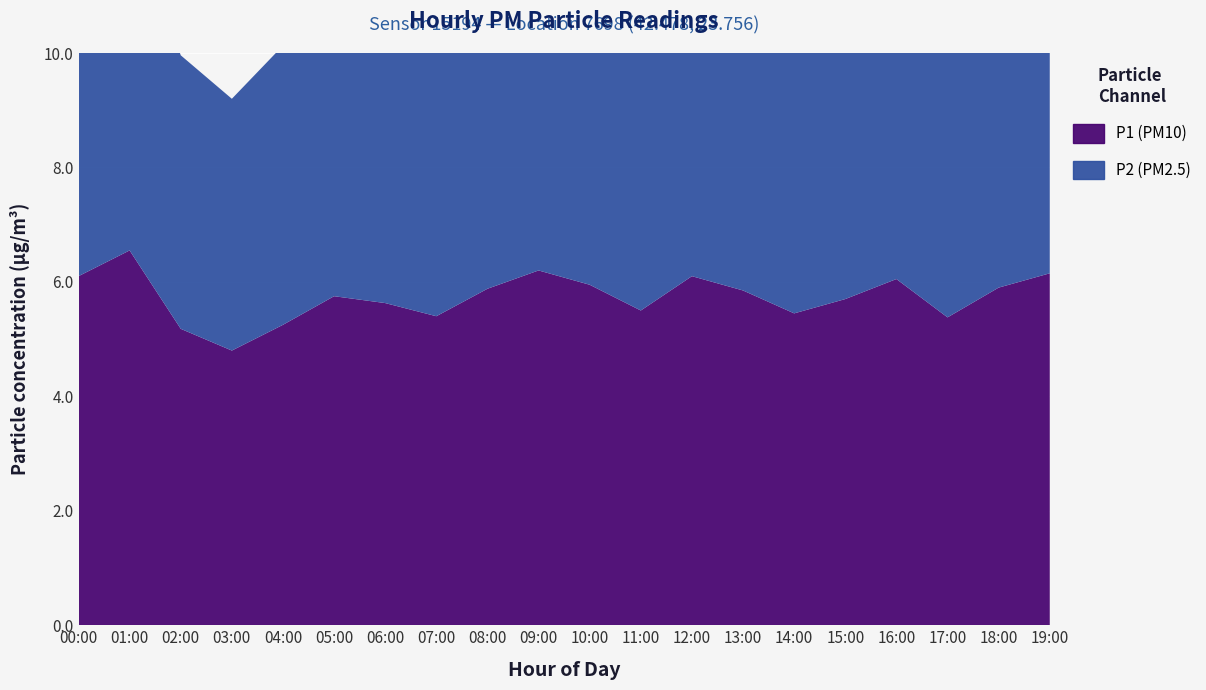

What is the sum of all P2 values?

105.5